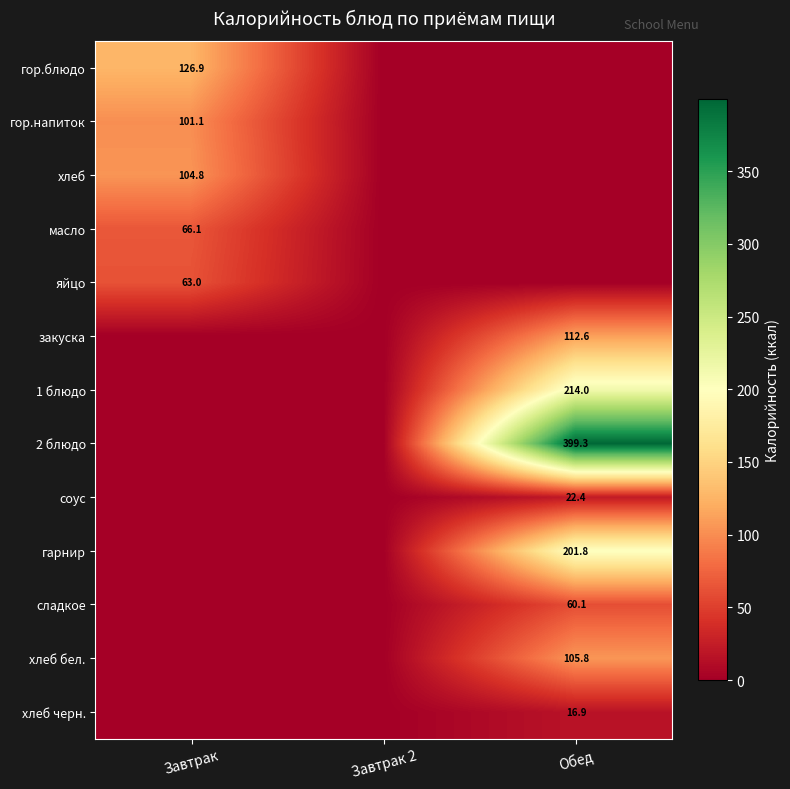

Is the value of гарнир at Обед greater than the value of хлеб at Завтрак?

Yes